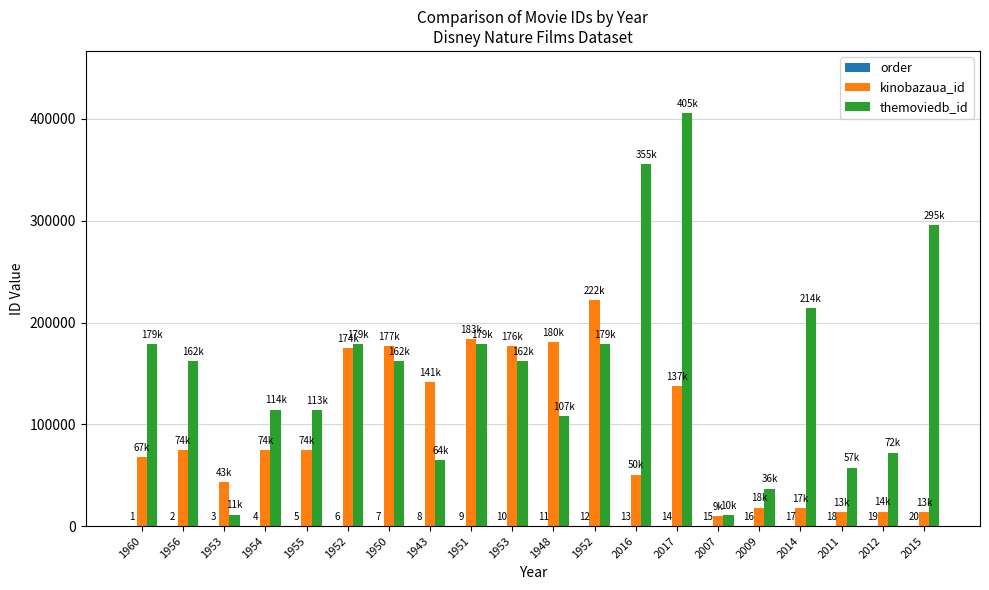

List the labels in order of order value, largest first.

2015, 2012, 2011, 2014, 2009, 2007, 2017, 2016, 1952, 1948, 1953, 1951, 1943, 1950, 1952, 1955, 1954, 1953, 1956, 1960